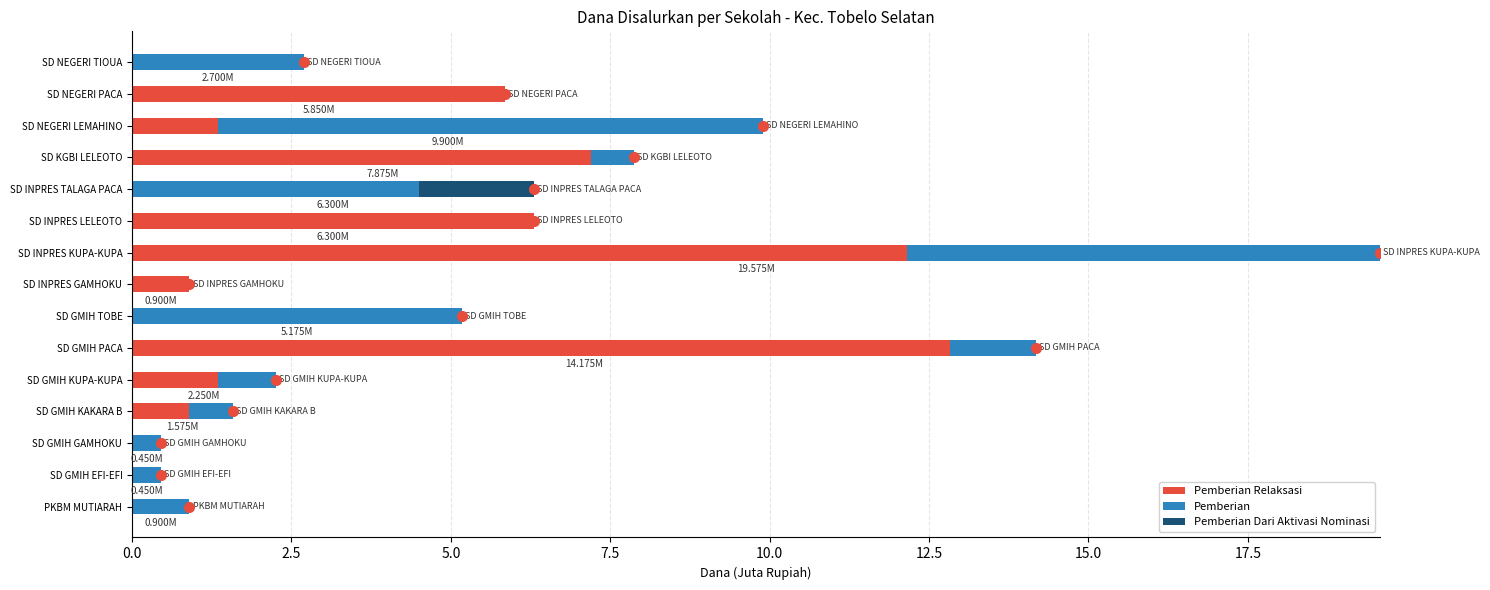

What are all the series names shown in the legend?

Pemberian Relaksasi, Pemberian, Pemberian Dari Aktivasi Nominasi